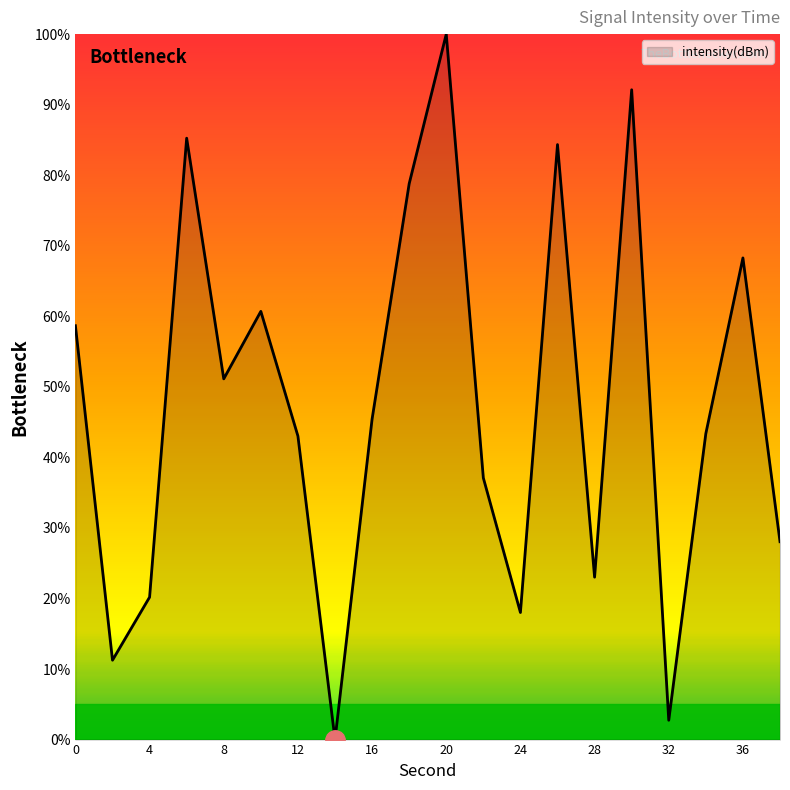

How many values are above zero?

19